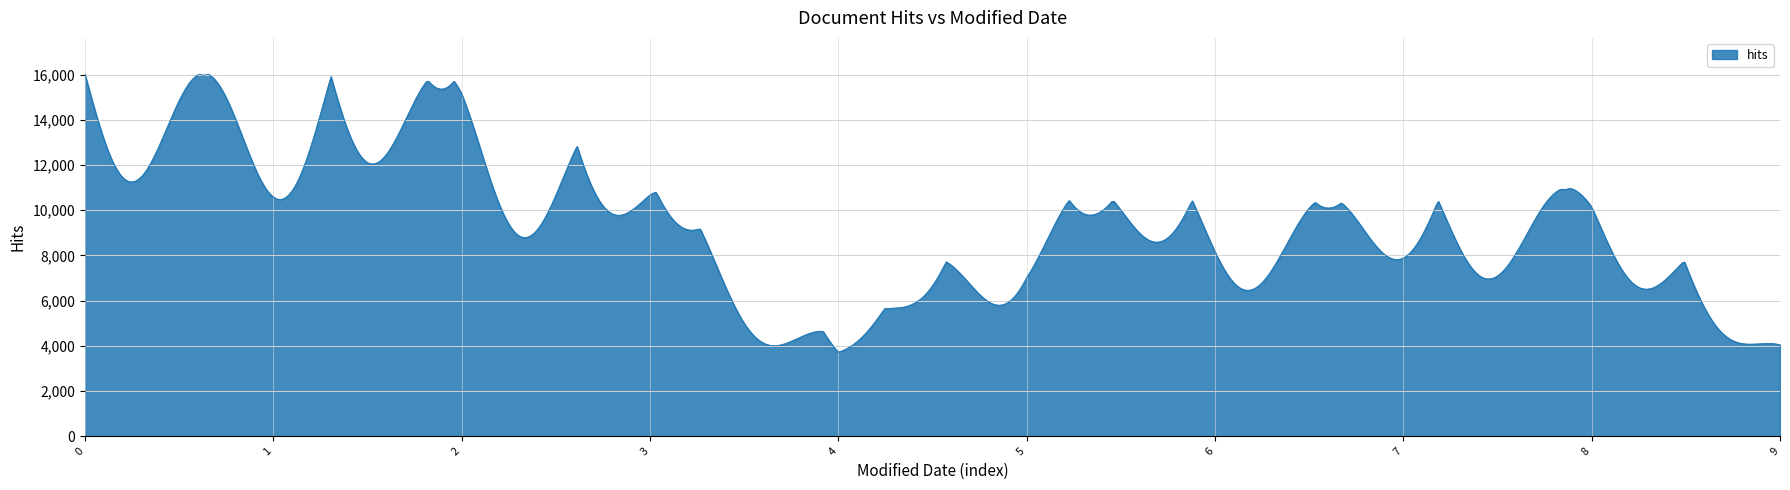

What is the smallest value displayed?

3726.6